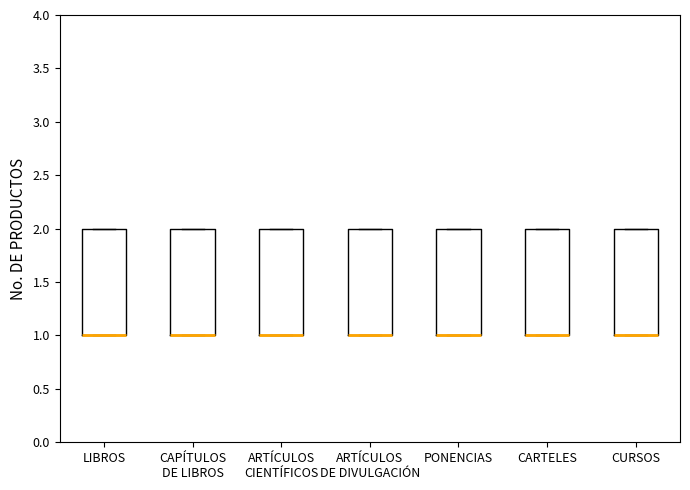

Reading left to right, read every box against the y-axis: the position of its median line, the range the box covers, and the ends of its whiskers. The values are not printed on the chart, so give them approximately, as read against the axis.

LIBROS: median 1 (drawn on the box's lower edge), box 1 to 2, whiskers 1 to 2
CAPÍTULOS DE LIBROS: median 1 (drawn on the box's lower edge), box 1 to 2, whiskers 1 to 2
ARTÍCULOS CIENTÍFICOS: median 1 (drawn on the box's lower edge), box 1 to 2, whiskers 1 to 2
ARTÍCULOS DE DIVULGACIÓN: median 1 (drawn on the box's lower edge), box 1 to 2, whiskers 1 to 2
PONENCIAS: median 1 (drawn on the box's lower edge), box 1 to 2, whiskers 1 to 2
CARTELES: median 1 (drawn on the box's lower edge), box 1 to 2, whiskers 1 to 2
CURSOS: median 1 (drawn on the box's lower edge), box 1 to 2, whiskers 1 to 2